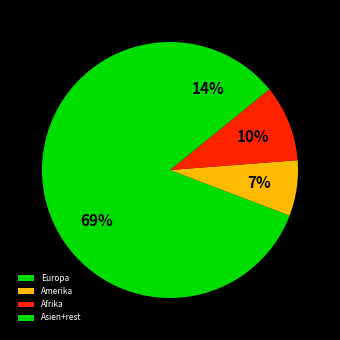

How many segments does this pie chart have?

4